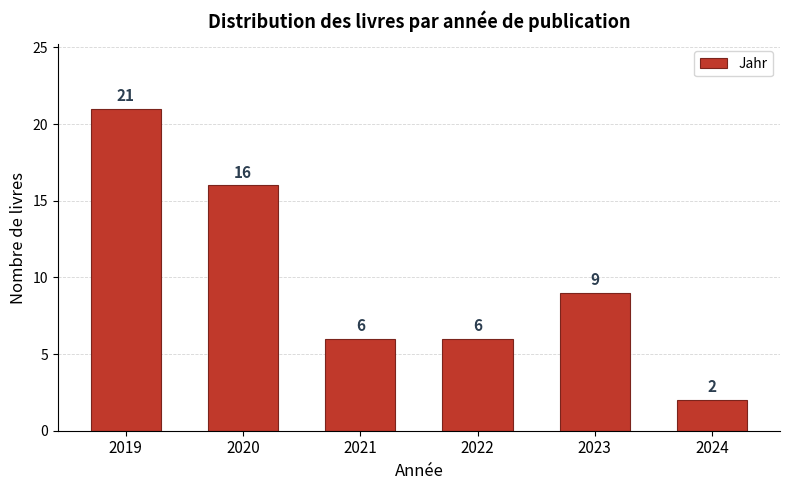

Reading left to right, what are all the values shown in this chart?

21	16	6	6	9	2